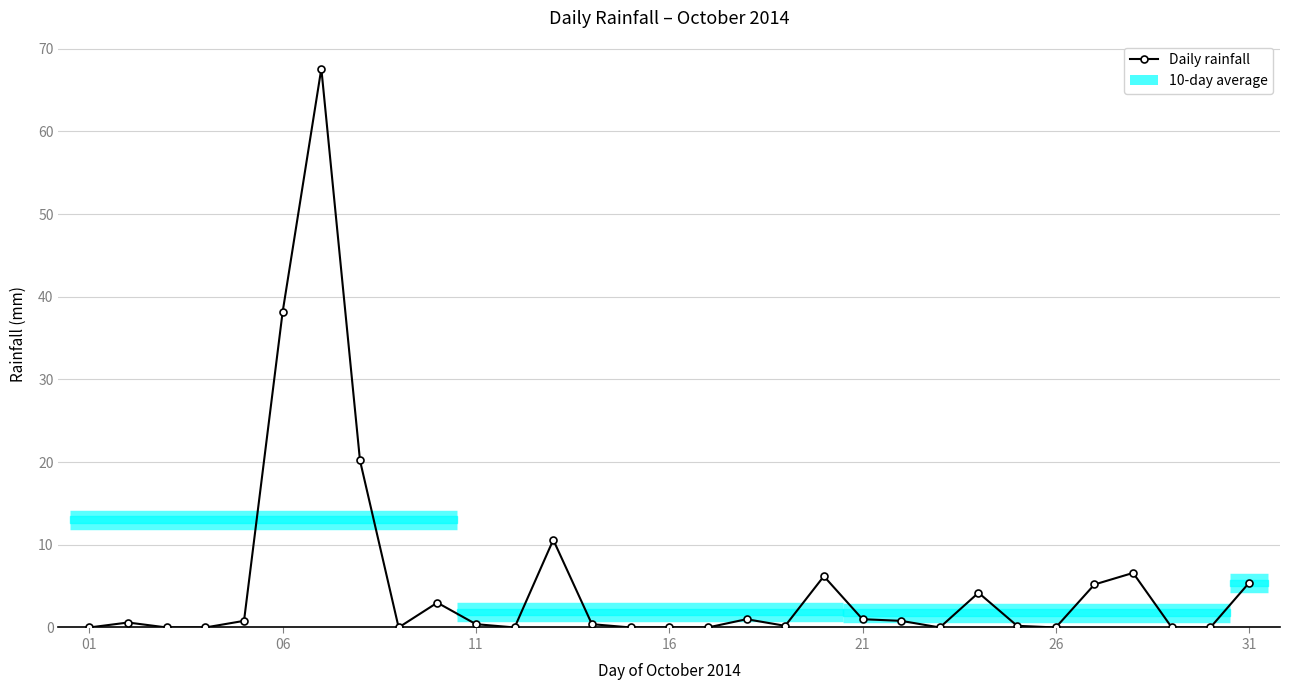

What is the difference between the maximum and minimum values?

67.6